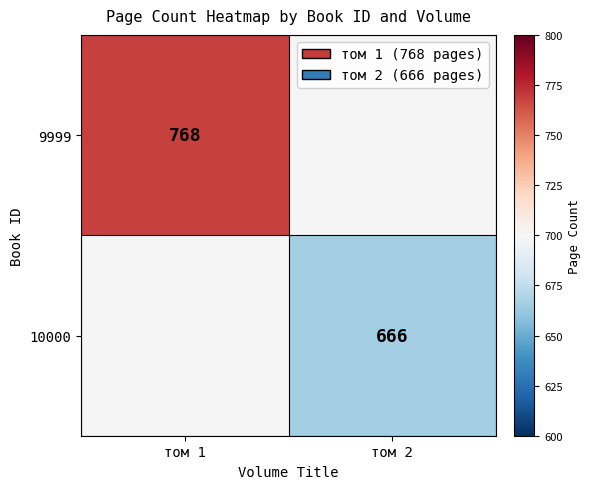

The value of 10000 at том 2 is 666. True or false?

True